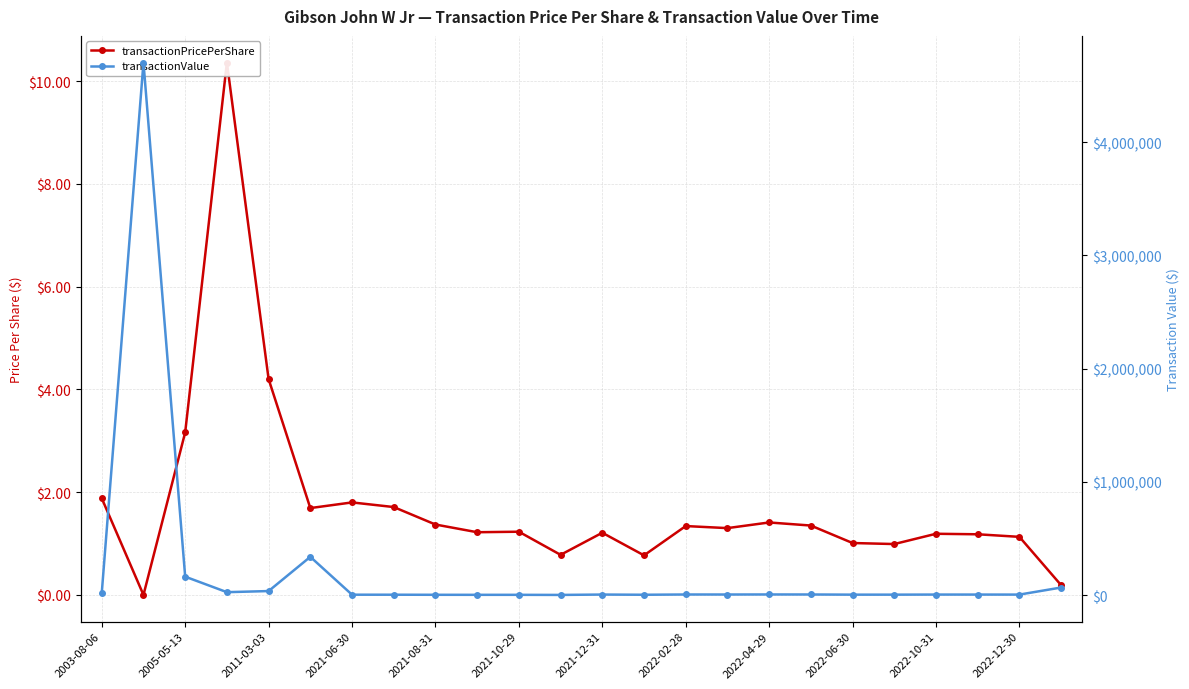

Is it true that transactionPricePerShare equals 1.7 at 2021-10-29?

False